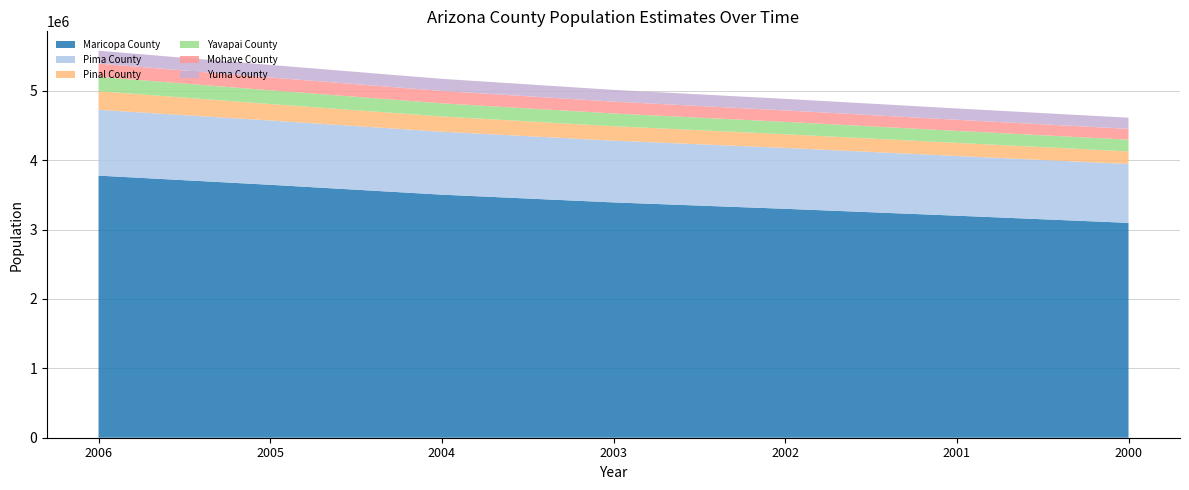

Reading left to right, transcribe all the data shown in this chart.

Maricopa County: 2006=3778598	2005=3646569	2004=3504143	2003=3392516	2002=3300425	2001=3200844	2000=3097778
Pima County: 2006=948704	2005=927084	2004=907296	2003=890592	2002=877666	2001=861437	2000=848676
Pinal County: 2006=268316	2005=237323	2004=219860	2003=207844	2002=197243	2001=188175	2000=181373
Yavapai County: 2006=206738	2005=197680	2004=189661	2003=183496	2002=178467	2001=173316	2000=168885
Mohave County: 2006=191652	2005=185274	2004=178431	2003=171102	2002=165233	2001=159853	2000=156181
Yuma County: 2006=185841	2005=180575	2004=174592	2003=169706	2002=166386	2001=163321	2000=160681